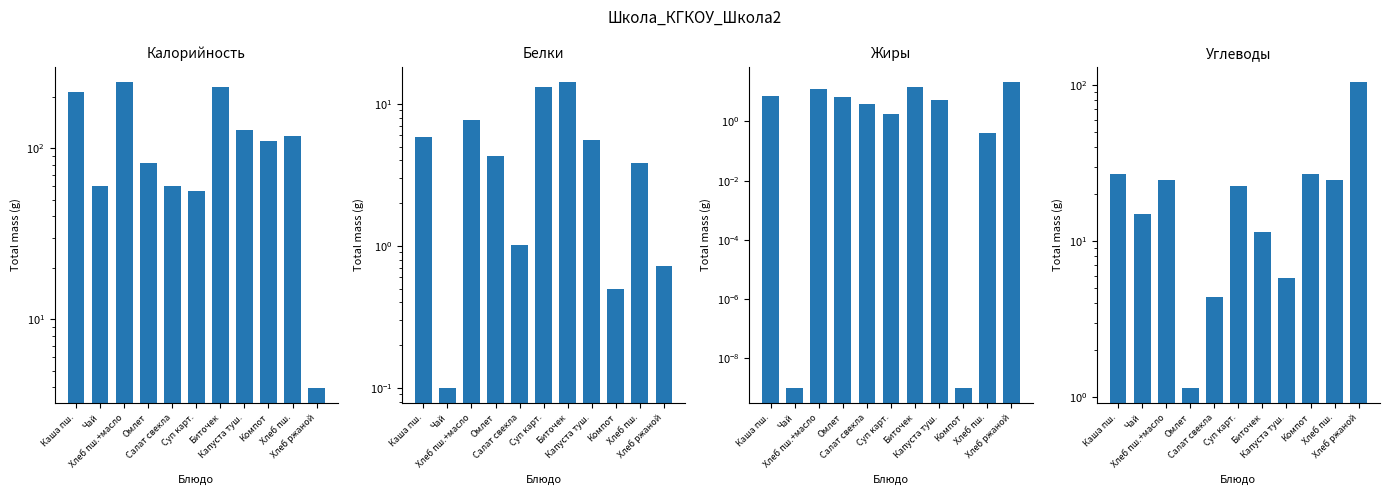

At which label does Углеводы first exceed 22?

Каша пш.